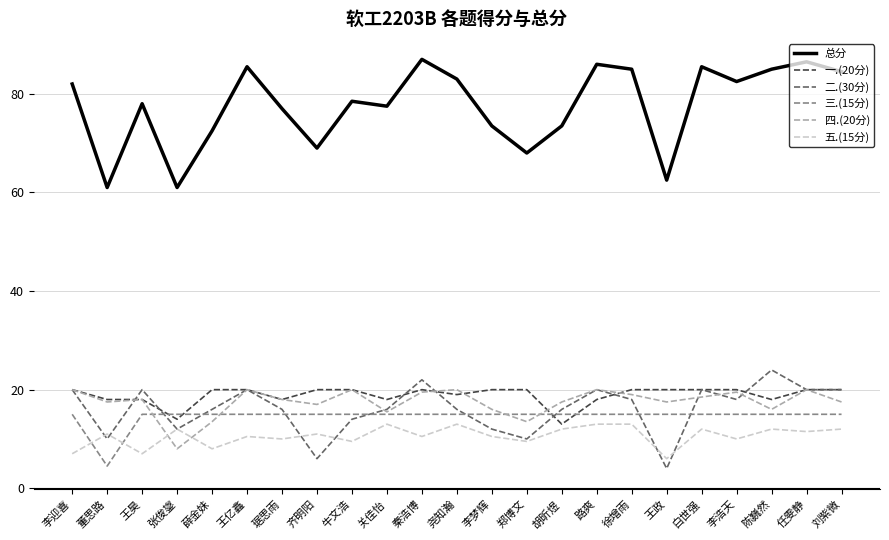

What is the total value across all series at 王亿鑫?

171.0